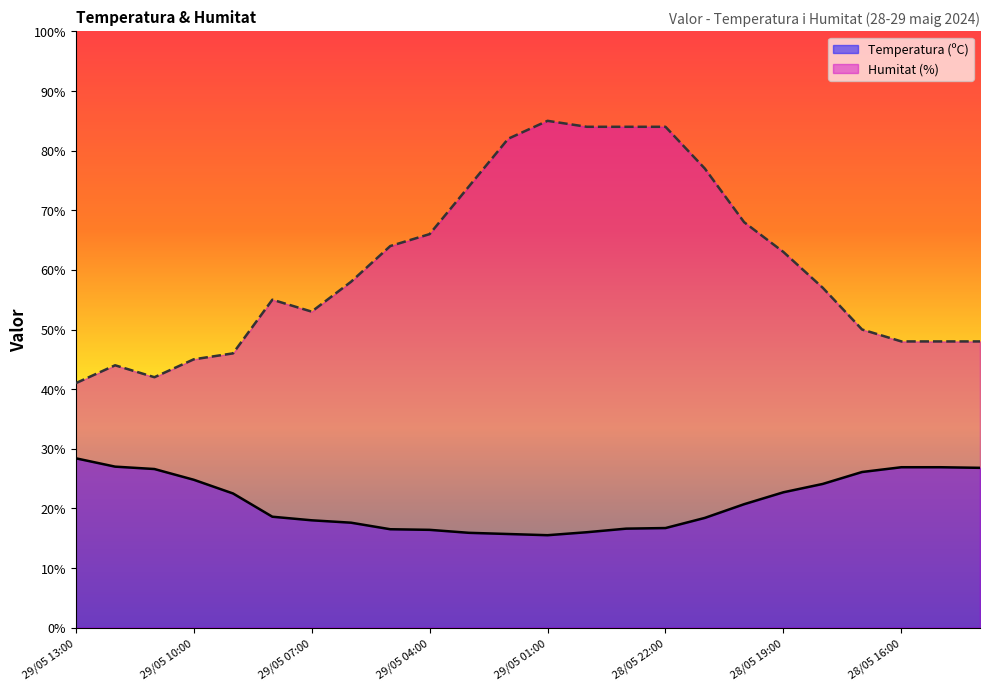

The Humitat (%) series shows 137.2 at 29/05 00:00. True or false?

False